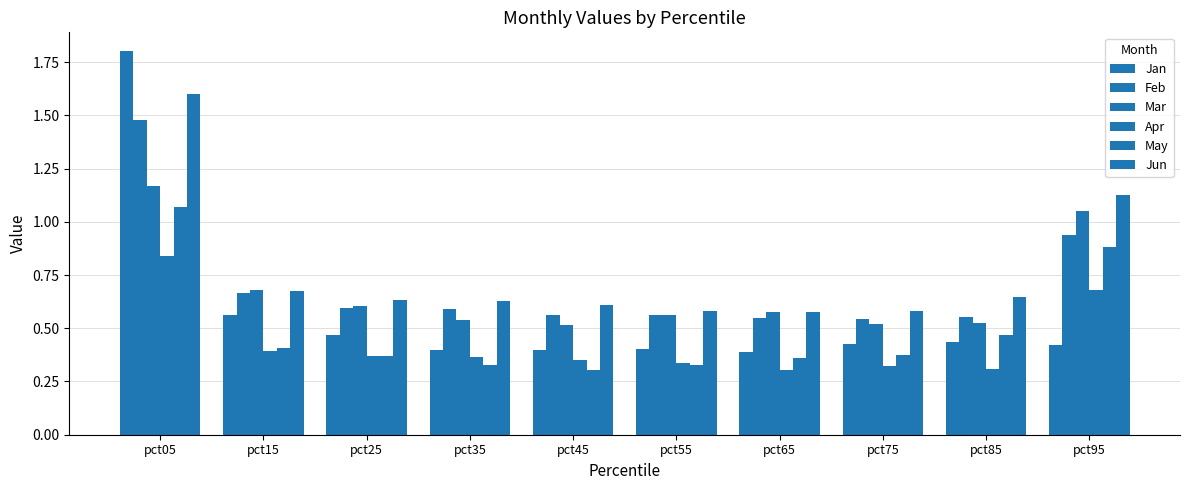

Does the chart contain any negative values?

No